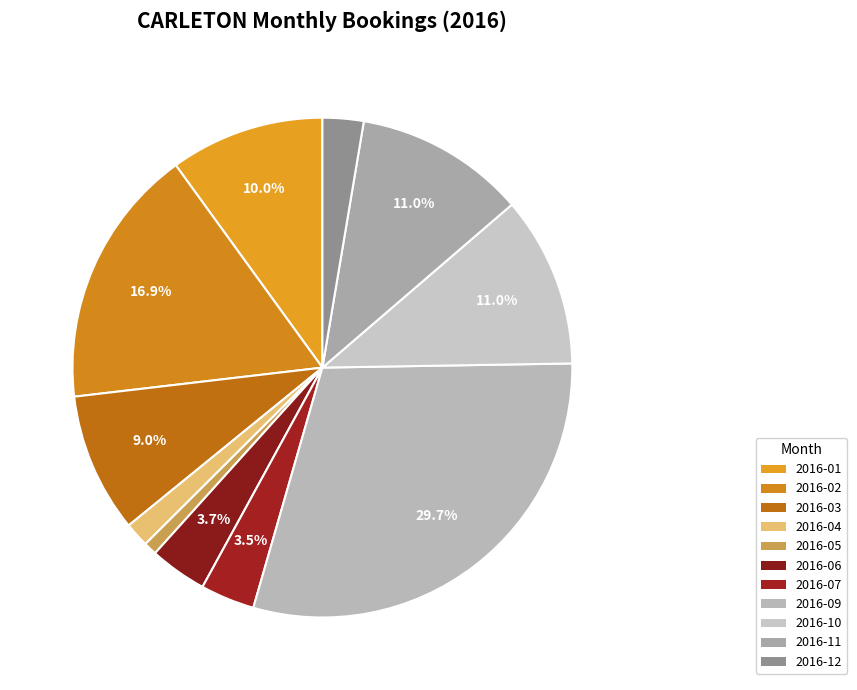

How many segments does this pie chart have?

11